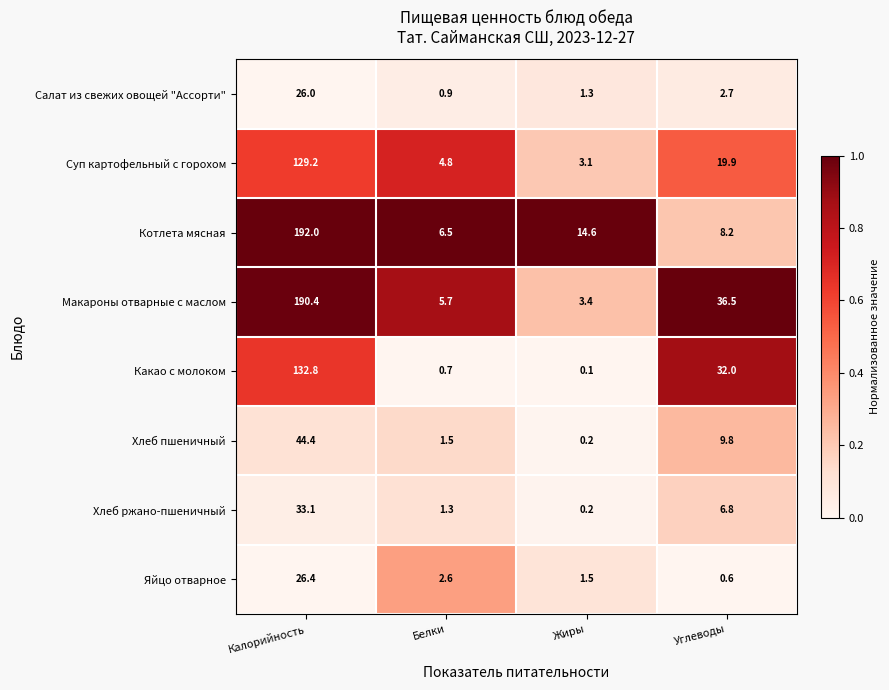

What is the difference between the second highest and second lowest values in the Какао с молоком series?

31.3